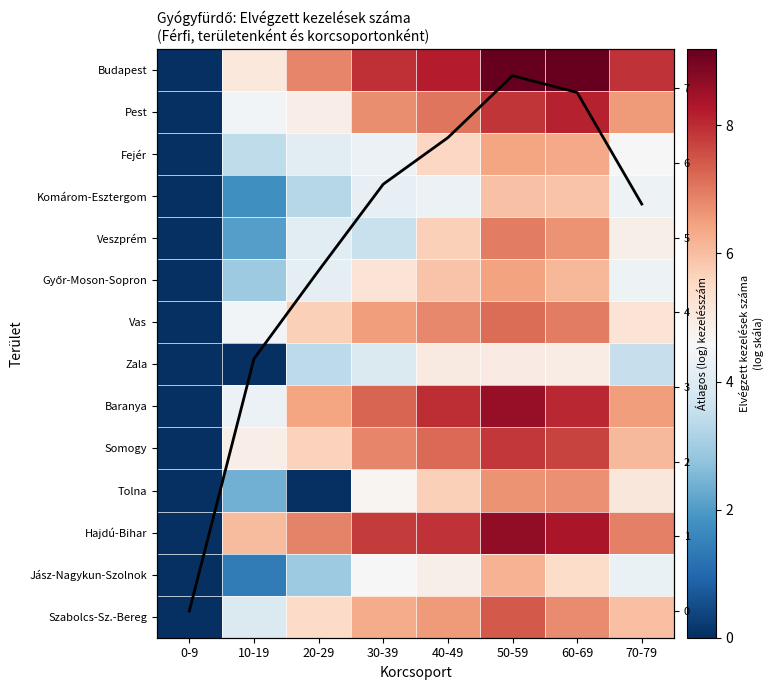

What is the difference between the Pest values at 0-9 and 60-69?

8.1